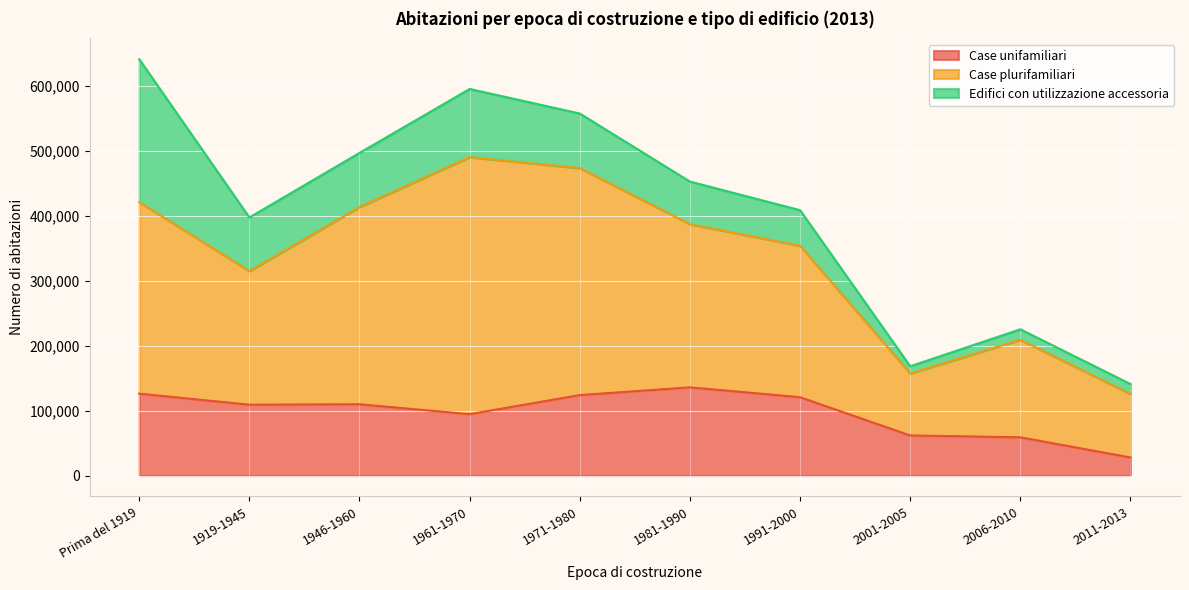

What are all the series names shown in the legend?

Case unifamiliari, Case plurifamiliari, Edifici con utilizzazione accessoria